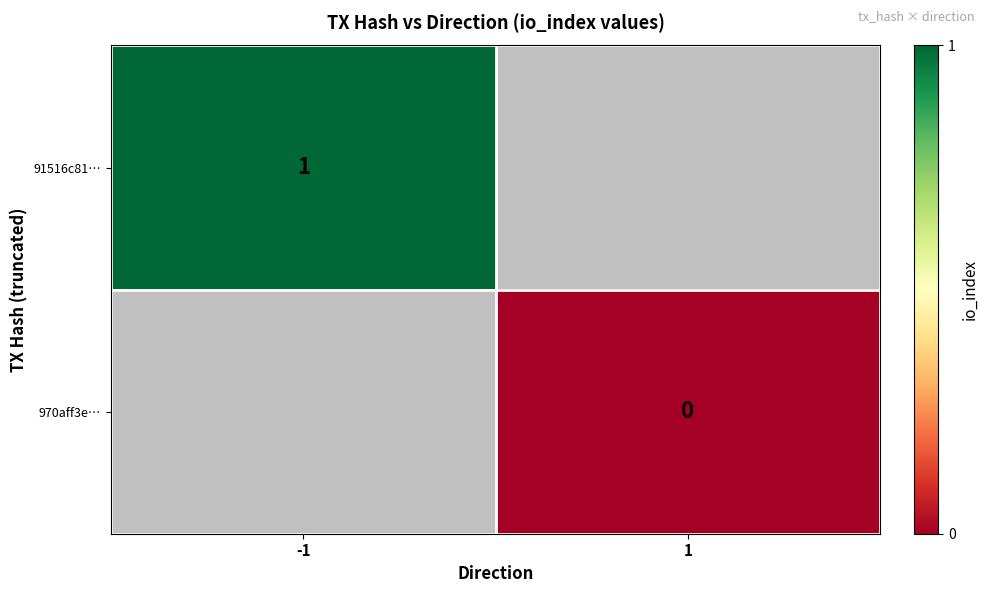

Is it true that 91516c81… equals 1 at -1?

True